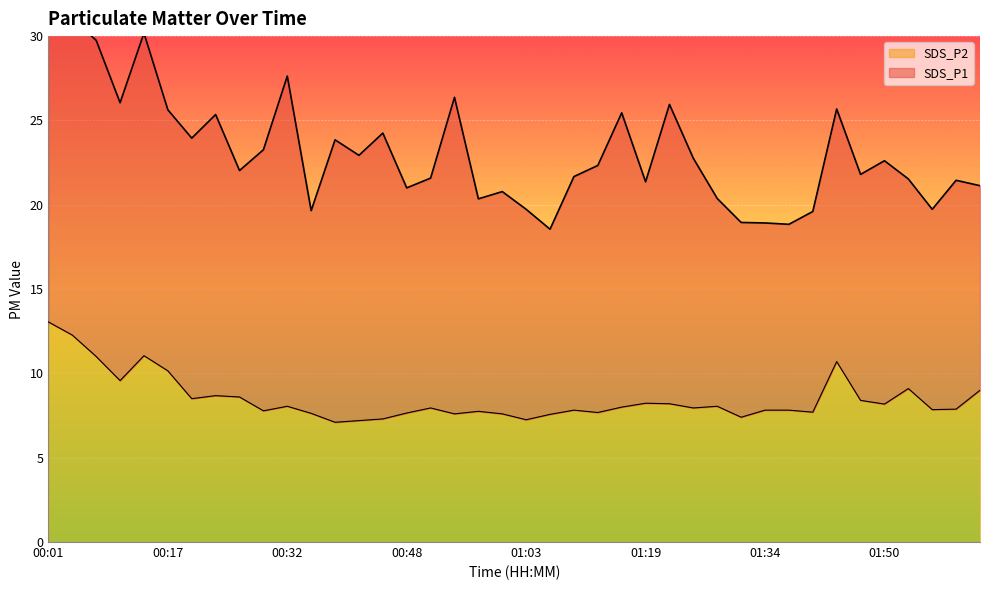

True or false: the data shows 7.6 at 00:54.

True